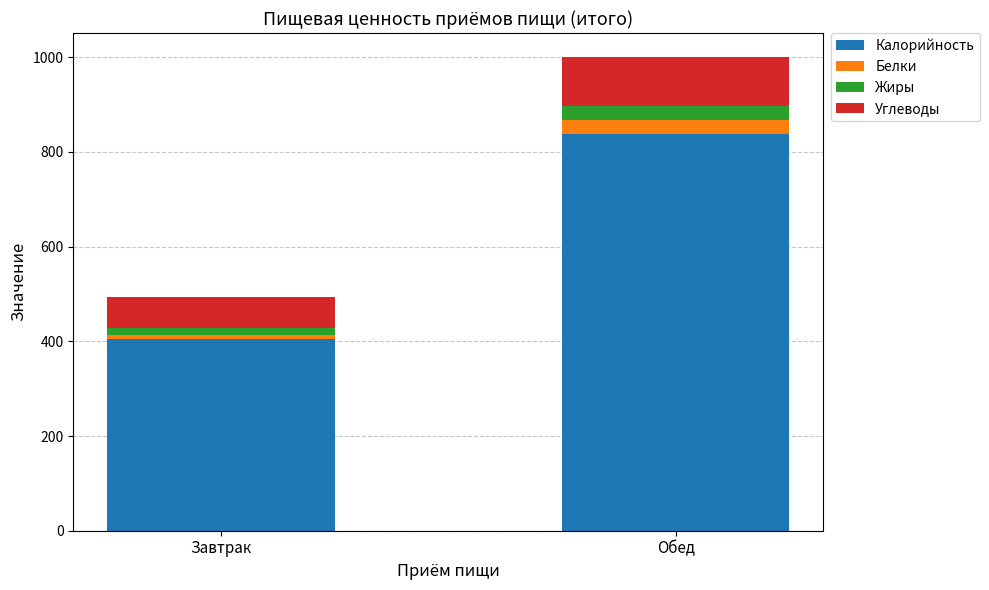

What is the total value across all series at Обед?

1001.2